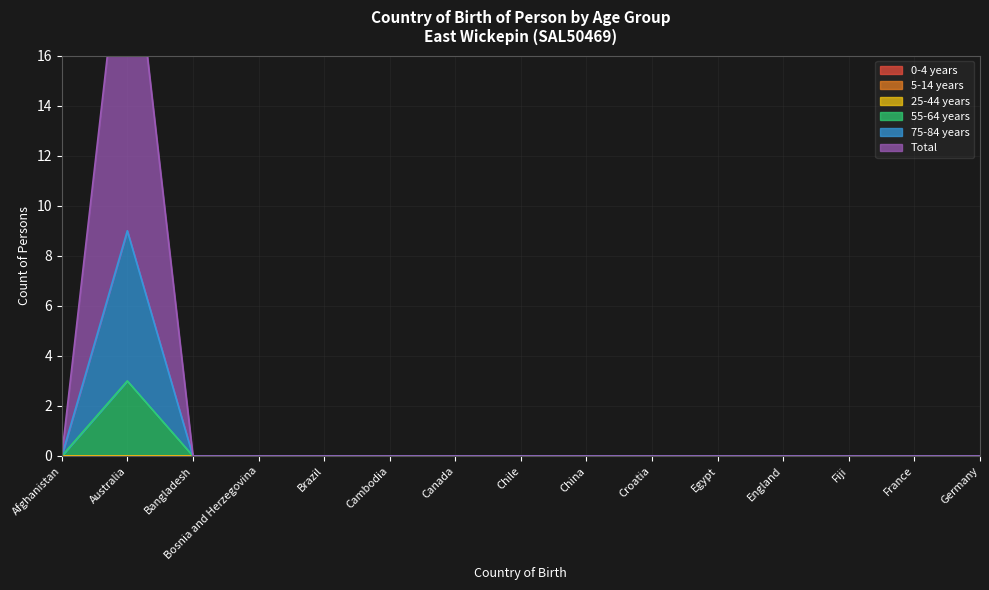

The value of 55-64 years at China is 0. True or false?

True